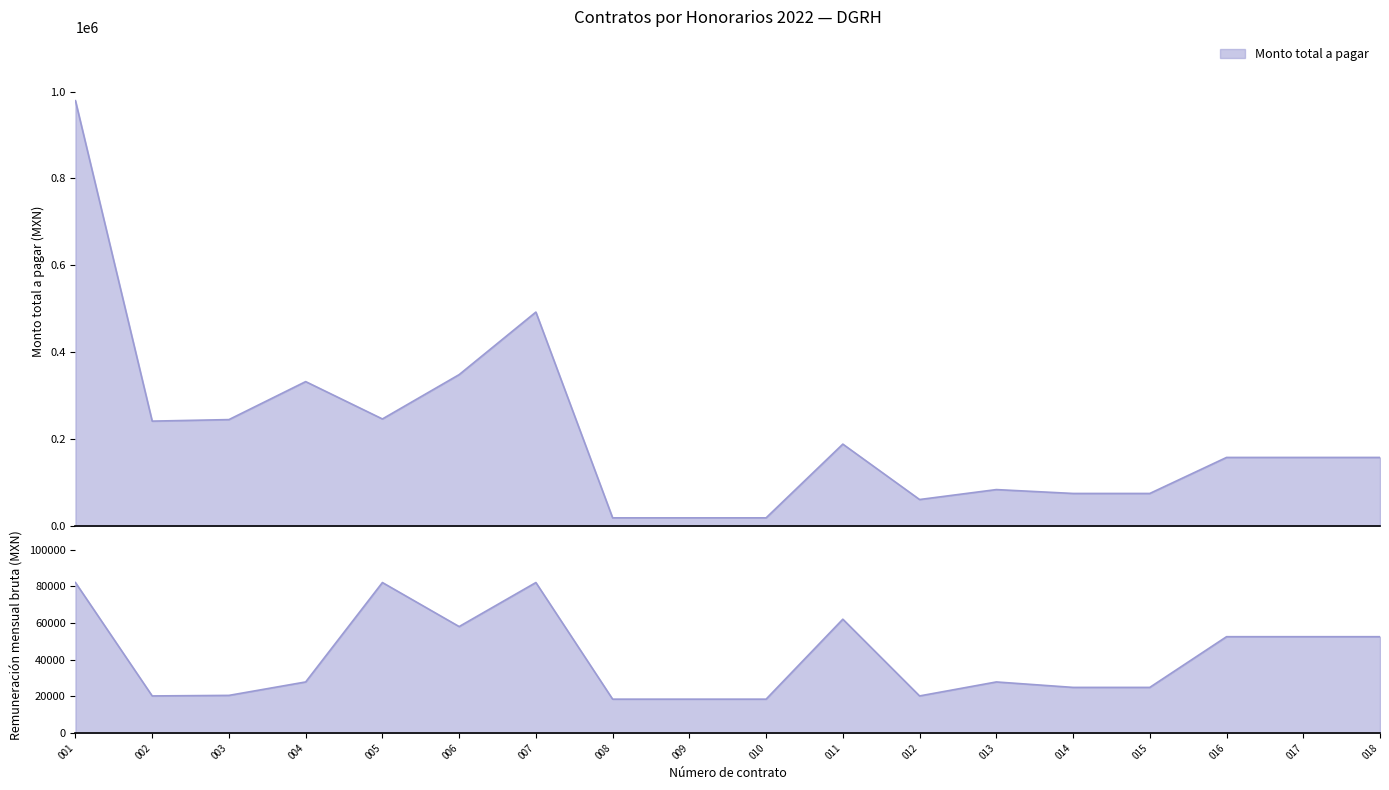

Which has a higher value, 007 or 004?

007